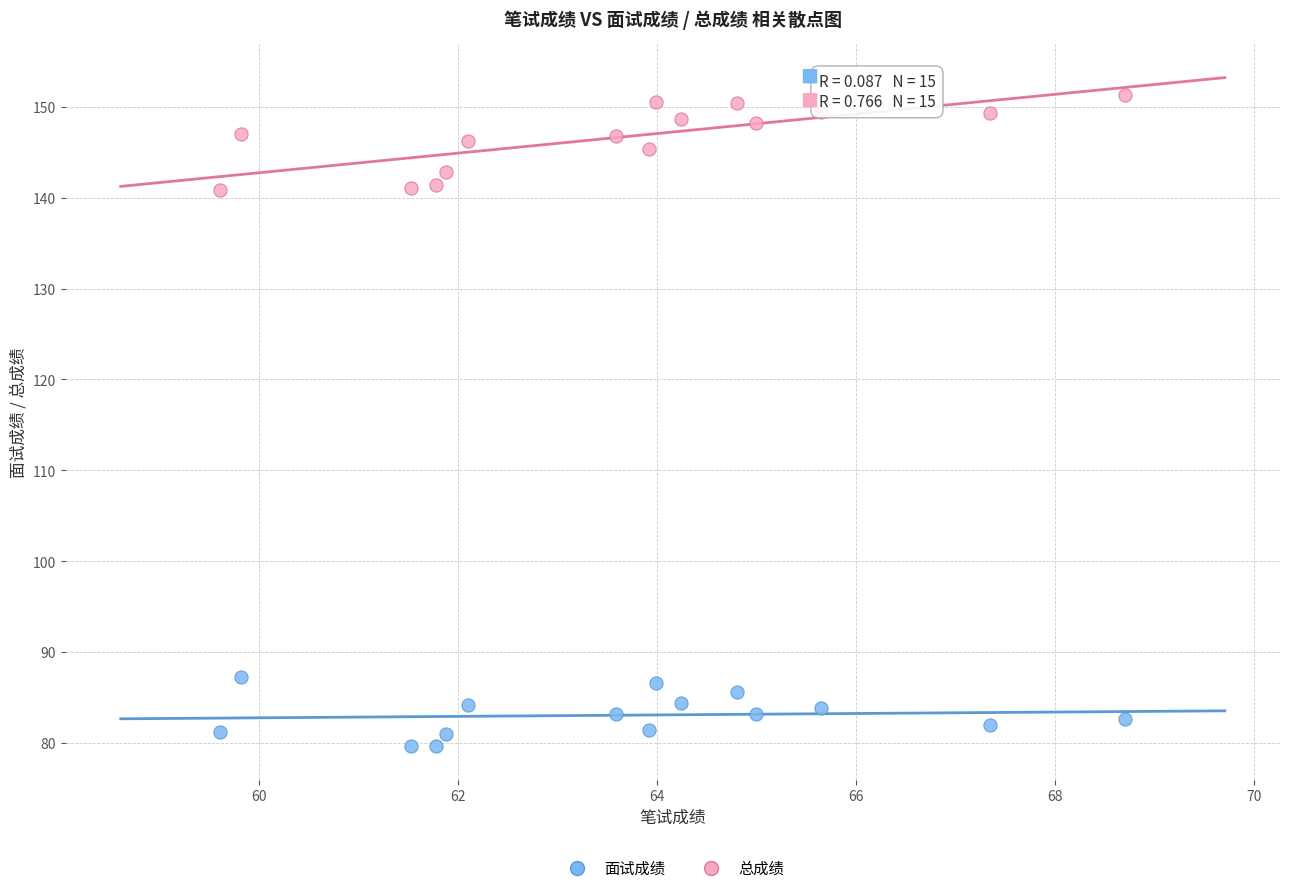

Which series has the largest Y range (max minus min)?

总成绩